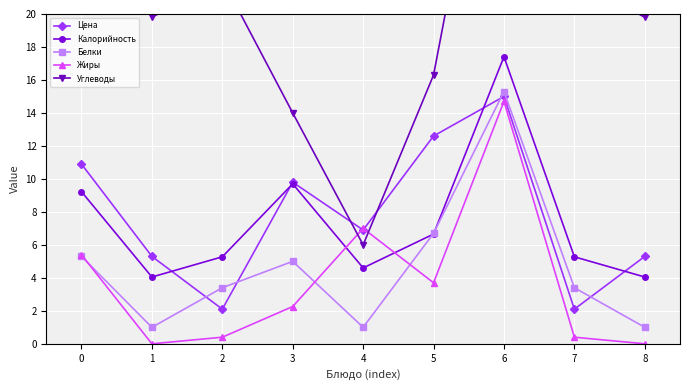

The value of Цена at 0 is 10.9. True or false?

True